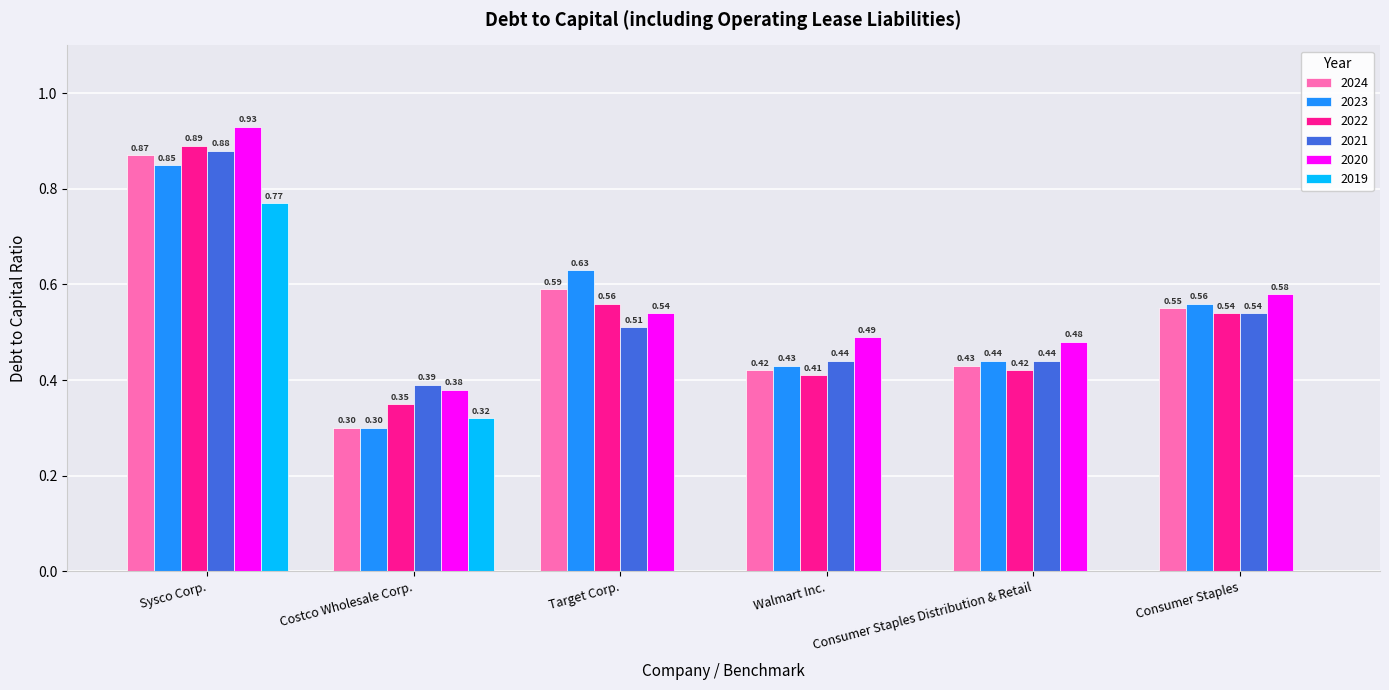

At which label is 2022 closest to 0?

Costco Wholesale Corp.